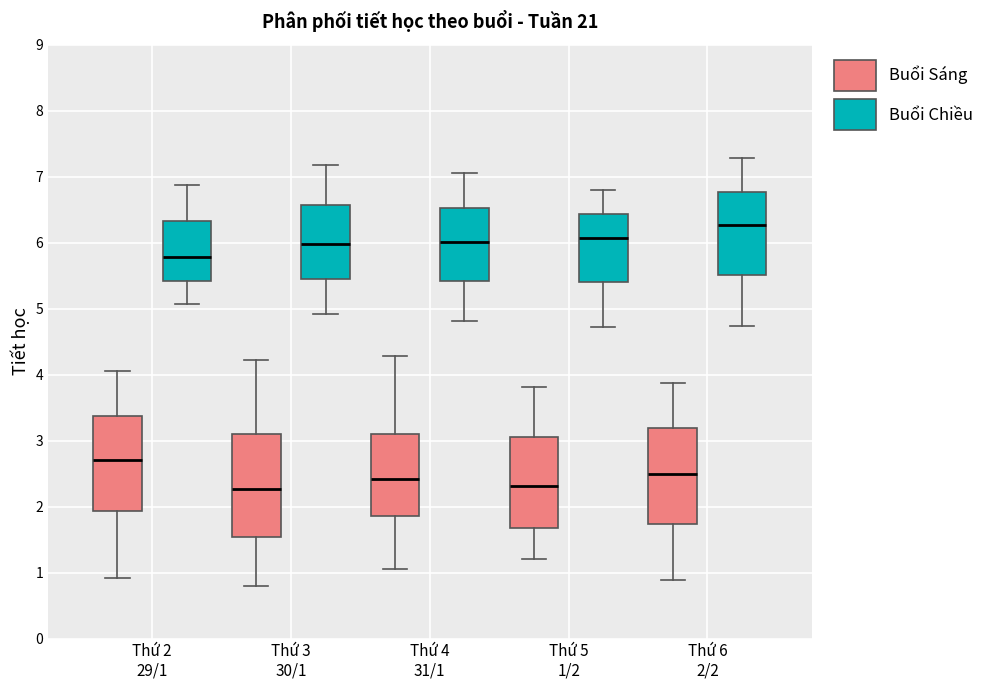

Reading left to right, read every box against the y-axis: the position of its median line, the range the box covers, and the ends of its whiskers. The values are not printed on the chart, so give them approximately, as read against the axis.

Thứ 2 29/1 (Buổi Sáng): median 2.7, box 1.9 to 3.4, whiskers 0.9 to 4.1
Thứ 2 29/1 (Buổi Chiều): median 5.8, box 5.4 to 6.3, whiskers 5.1 to 6.9
Thứ 3 30/1 (Buổi Sáng): median 2.3, box 1.5 to 3.1, whiskers 0.8 to 4.2
Thứ 3 30/1 (Buổi Chiều): median 6.0, box 5.4 to 6.6, whiskers 4.9 to 7.2
Thứ 4 31/1 (Buổi Sáng): median 2.4, box 1.9 to 3.1, whiskers 1.1 to 4.3
Thứ 4 31/1 (Buổi Chiều): median 6.0, box 5.4 to 6.5, whiskers 4.8 to 7.1
Thứ 5 1/2 (Buổi Sáng): median 2.3, box 1.7 to 3.1, whiskers 1.2 to 3.8
Thứ 5 1/2 (Buổi Chiều): median 6.1, box 5.4 to 6.4, whiskers 4.7 to 6.8
Thứ 6 2/2 (Buổi Sáng): median 2.5, box 1.7 to 3.2, whiskers 0.9 to 3.9
Thứ 6 2/2 (Buổi Chiều): median 6.3, box 5.5 to 6.8, whiskers 4.7 to 7.3